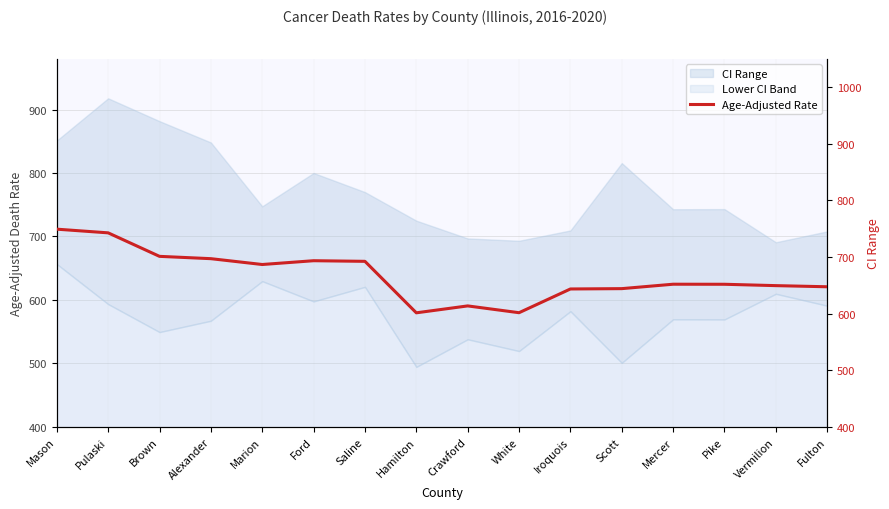

What is the label of the 8th point from the right?

Crawford